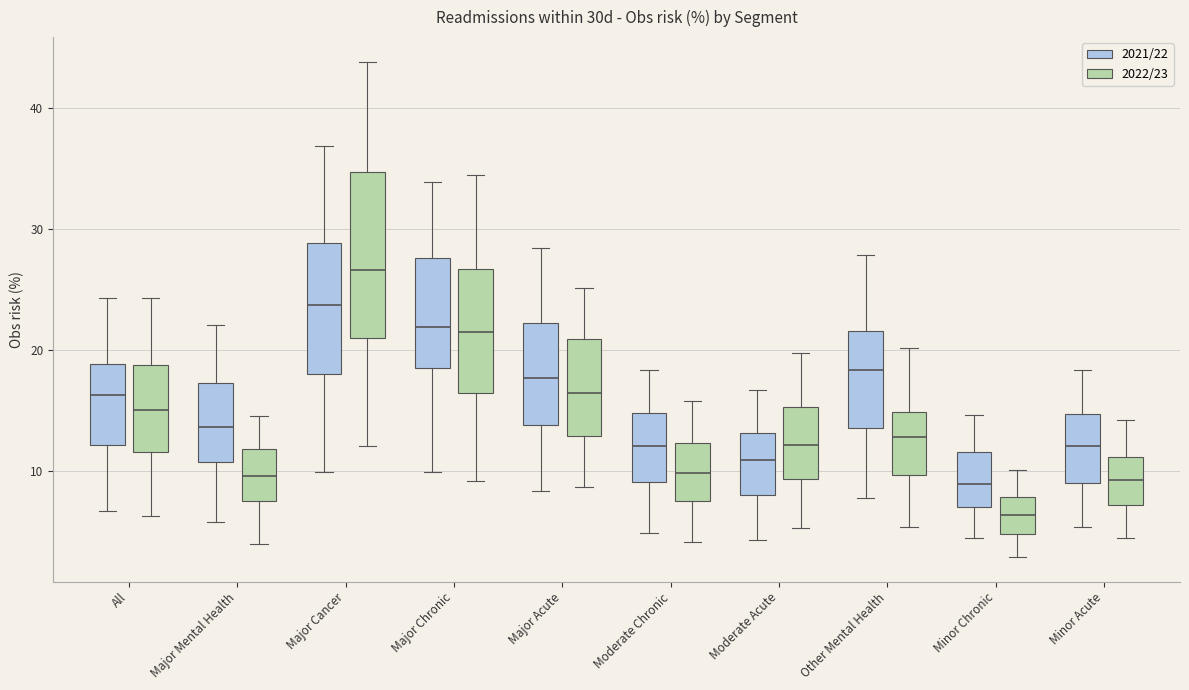

Which box's median line is the lowest?

Minor Chronic (2022/23)